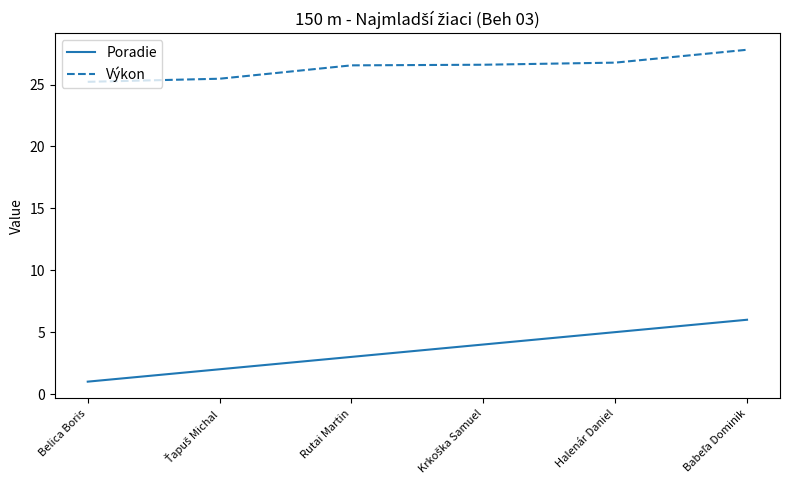

What is the difference between the maximum and minimum values in the Poradie series?

5.0